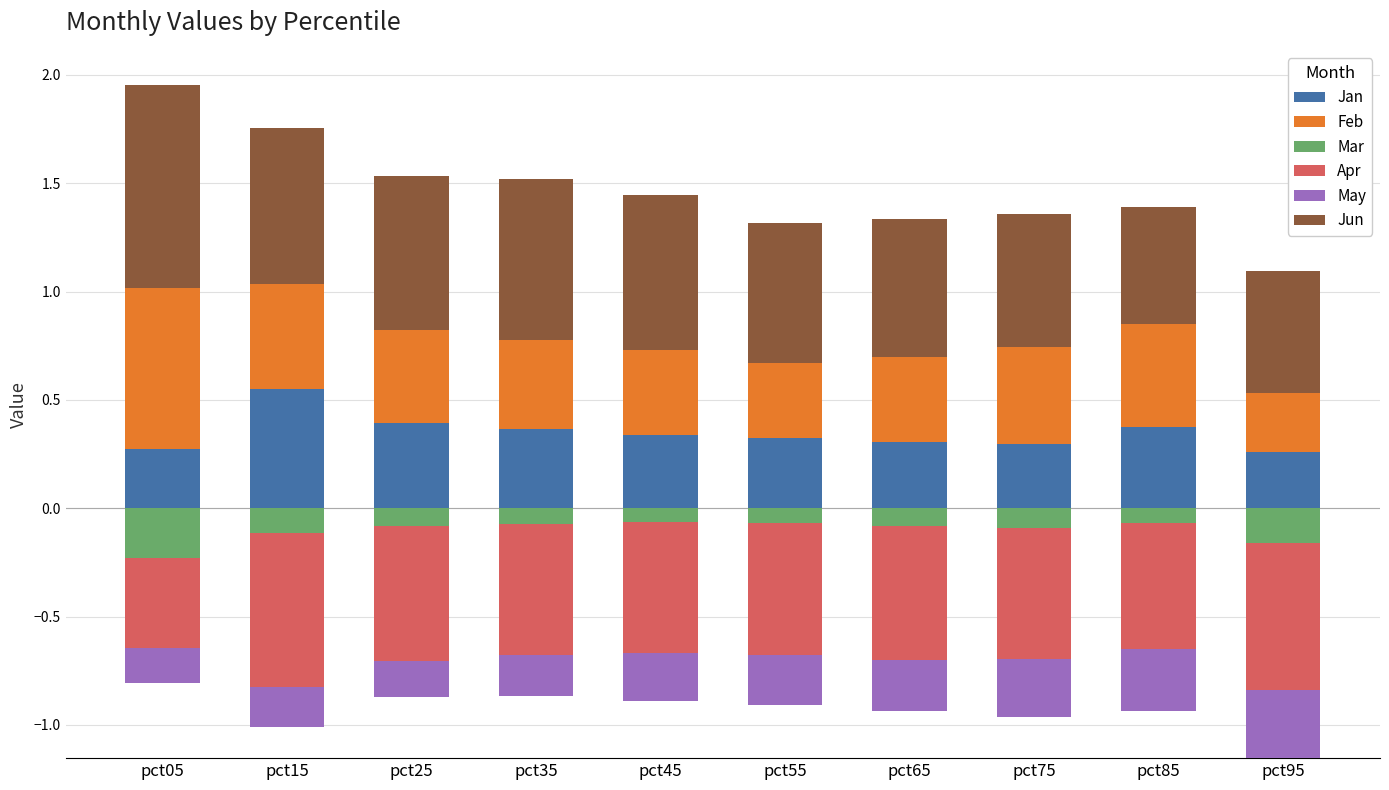

What is the sum of the Feb values at pct05 and pct35?

1.2